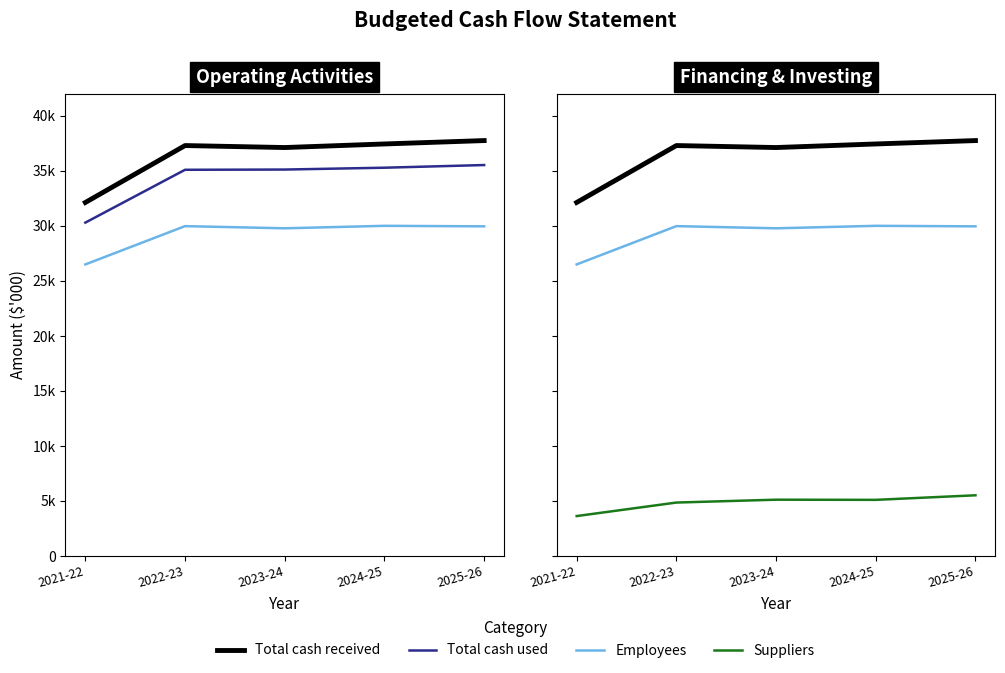

Is it true that Total cash used equals 20969 at 2022-23?

False